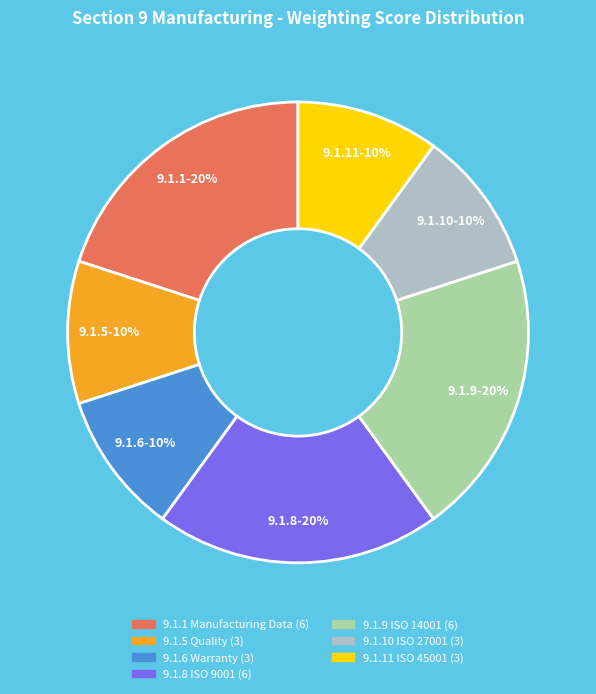

Is there any slice that represents more than half of the pie?

No